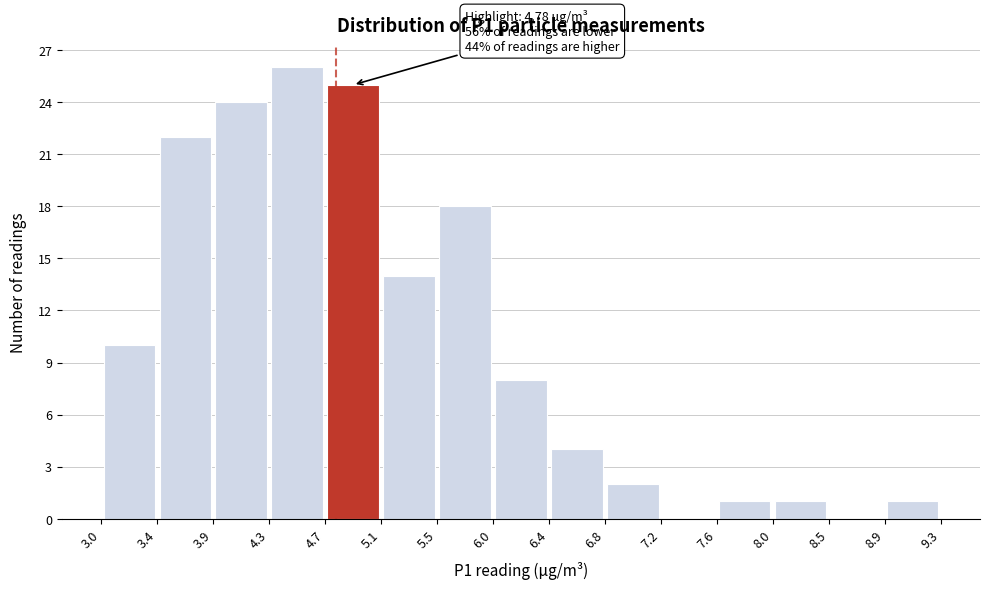

Which range on the x-axis has the tallest bar?

4.3 to 4.7